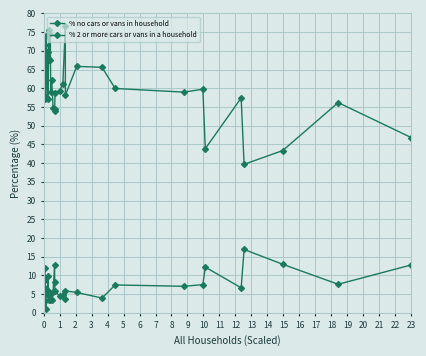

Where is the first local minimum for % no cars or vans in household?

2